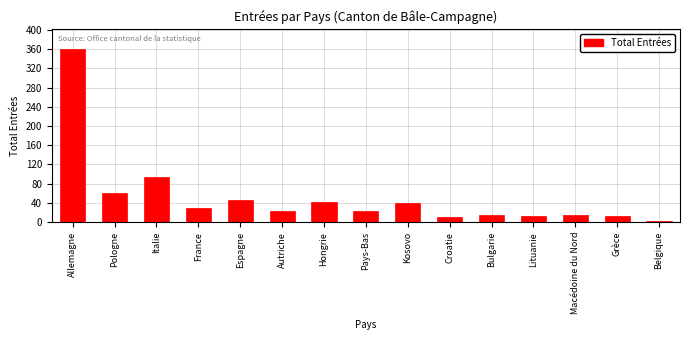

What is the change in value from Pologne to France?

-32